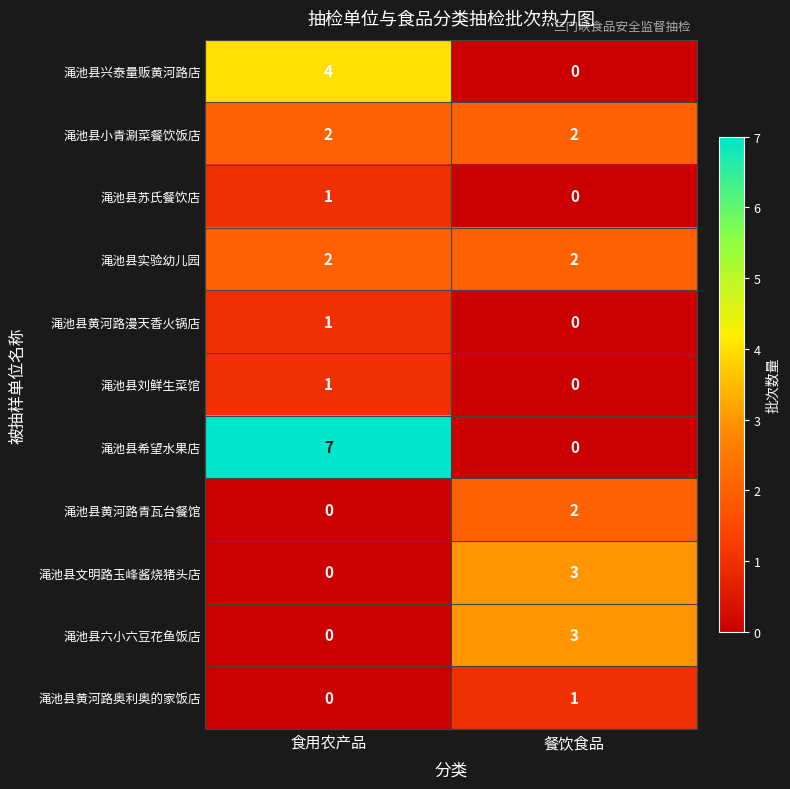

What is the greatest value displayed?

7